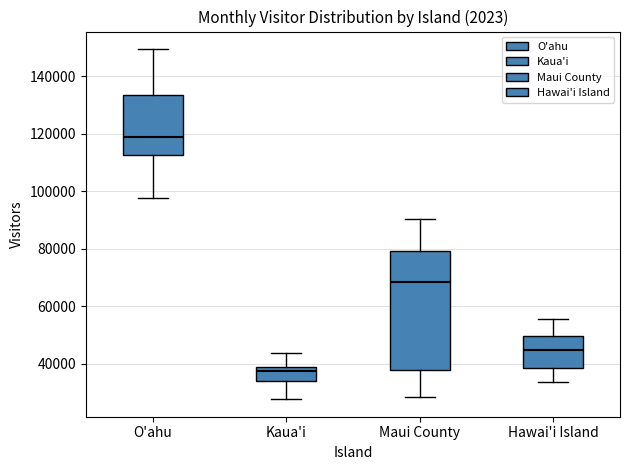

Reading left to right, transcribe this box plot: for each box, give where its median line is, the range the box spans, and where its two whiskers end, as read against the y-axis. The values are not printed on the chart, so give them approximately, as read against the axis.

O'ahu: median 118000, box 112000 to 134000, whiskers 98000 to 150000
Kaua'i: median 38000 (just below the box's upper edge), box 34000 to 38000, whiskers 28000 to 44000
Maui County: median 68000, box 38000 to 80000, whiskers 28000 to 90000
Hawai'i Island: median 44000, box 38000 to 50000, whiskers 34000 to 56000